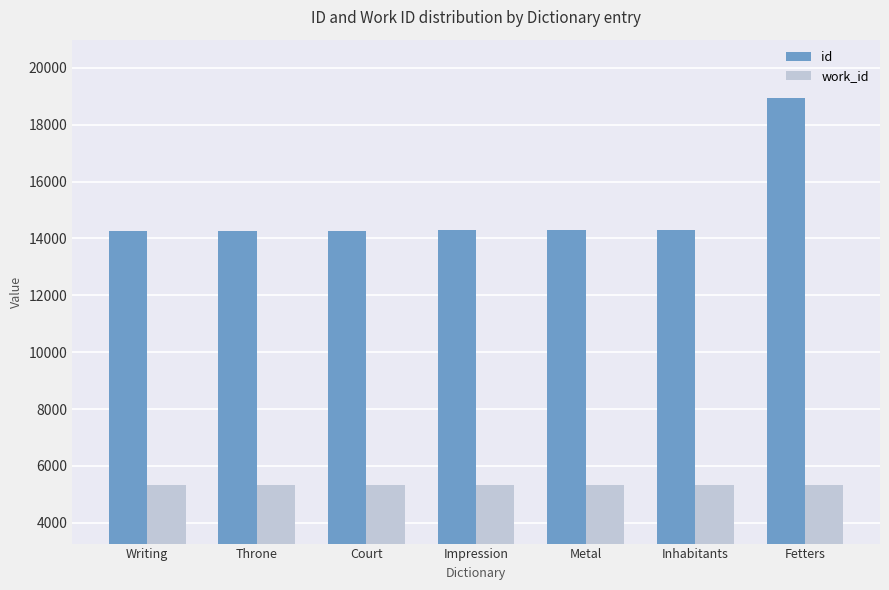

What is the sum of the id values at Writing and Inhabitants?

28568